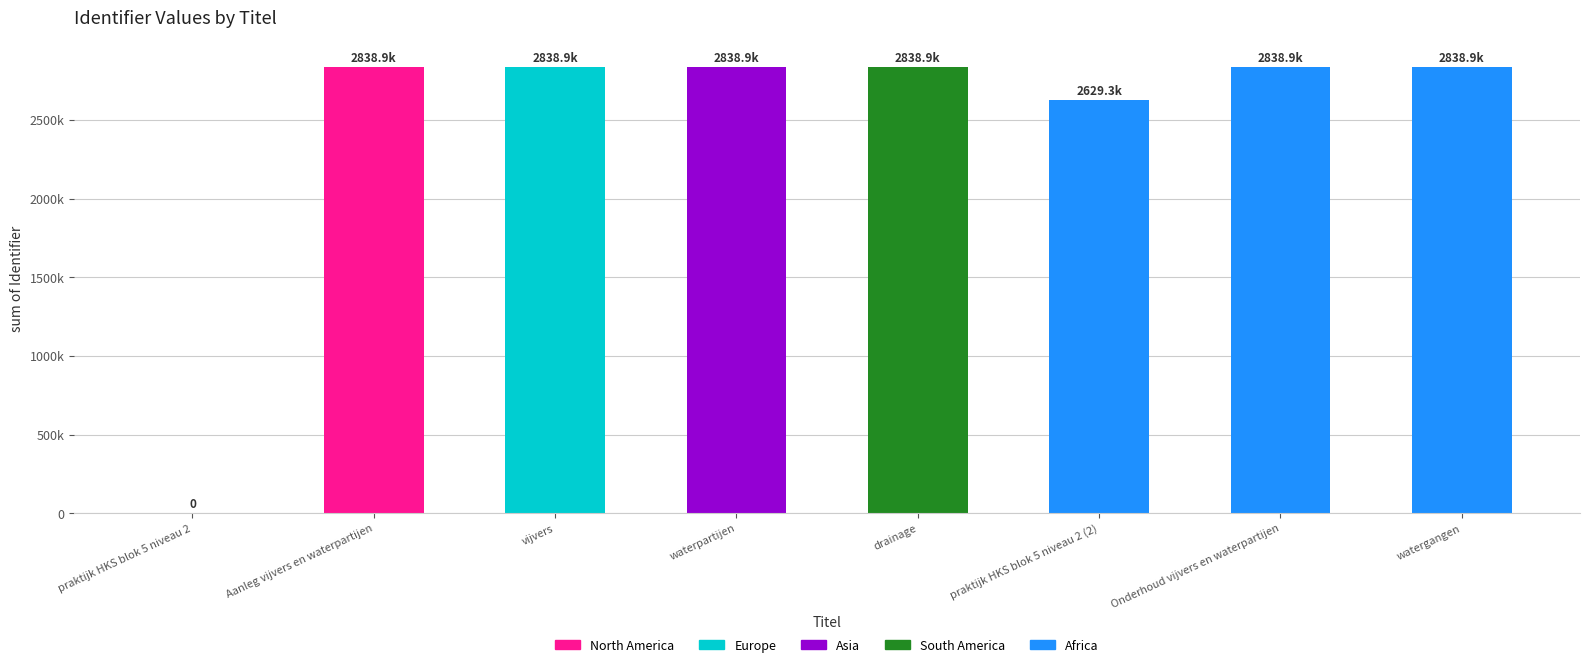

Are the bars horizontal?

No